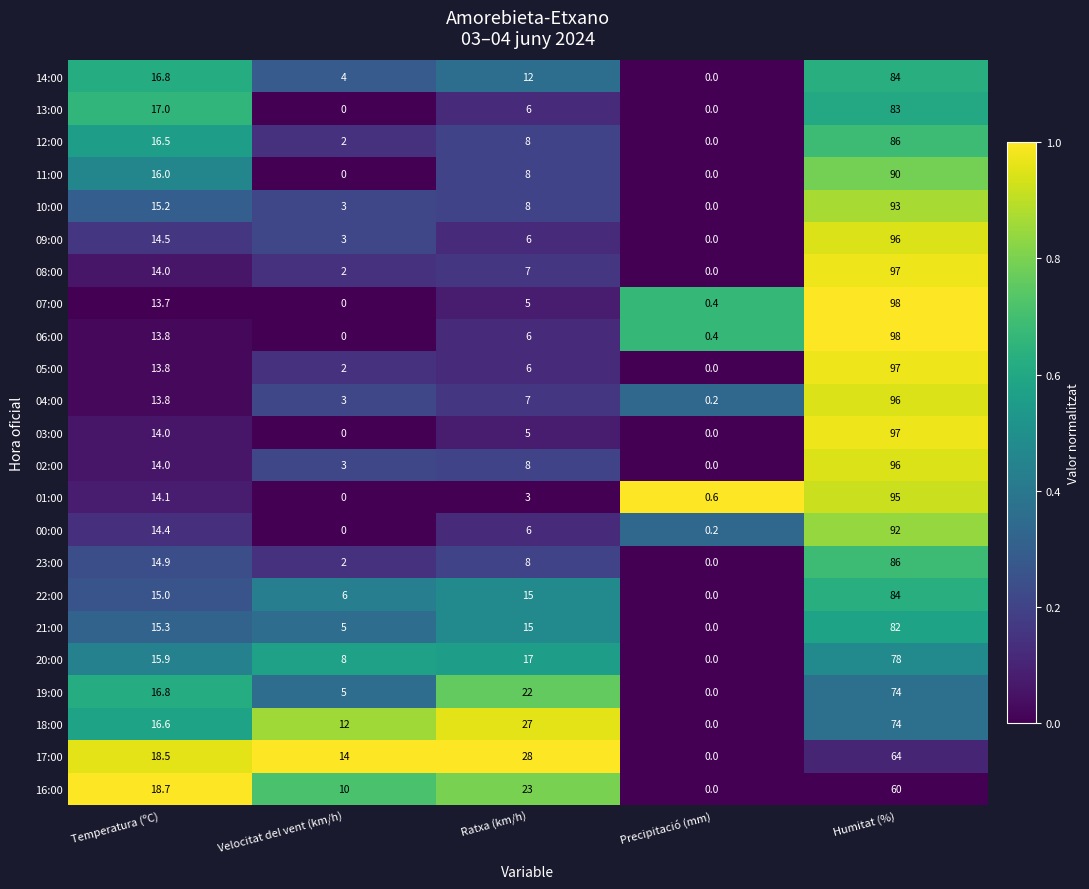

List the labels in order of 12:00 value, largest first.

Humitat (%), Temperatura (ºC), Ratxa (km/h), Velocitat del vent (km/h), Precipitació (mm)